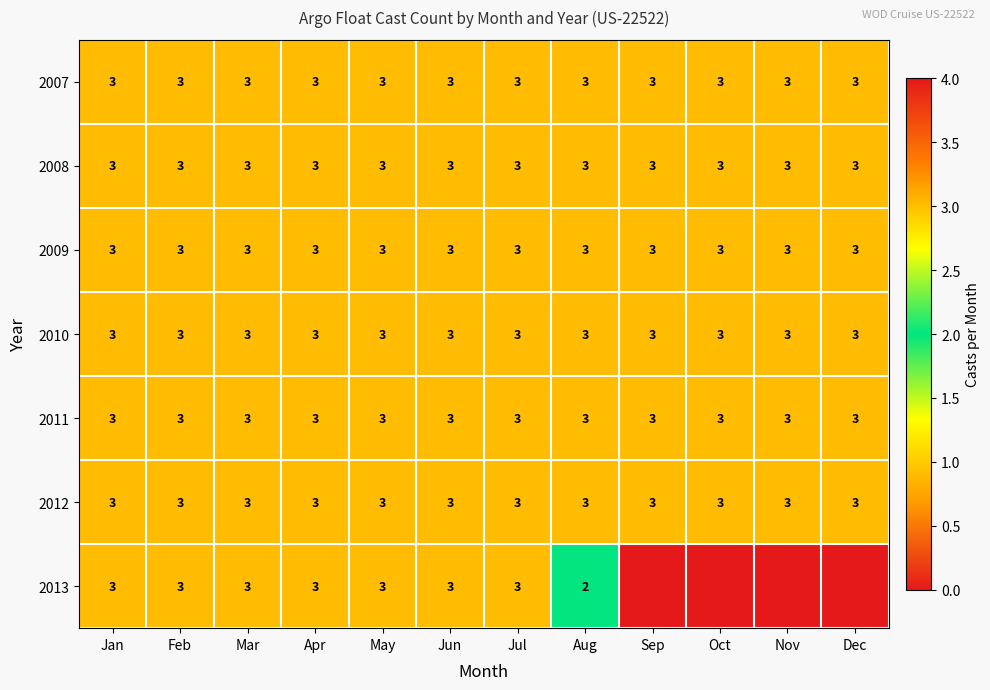

What is the maximum value shown in the chart?

3